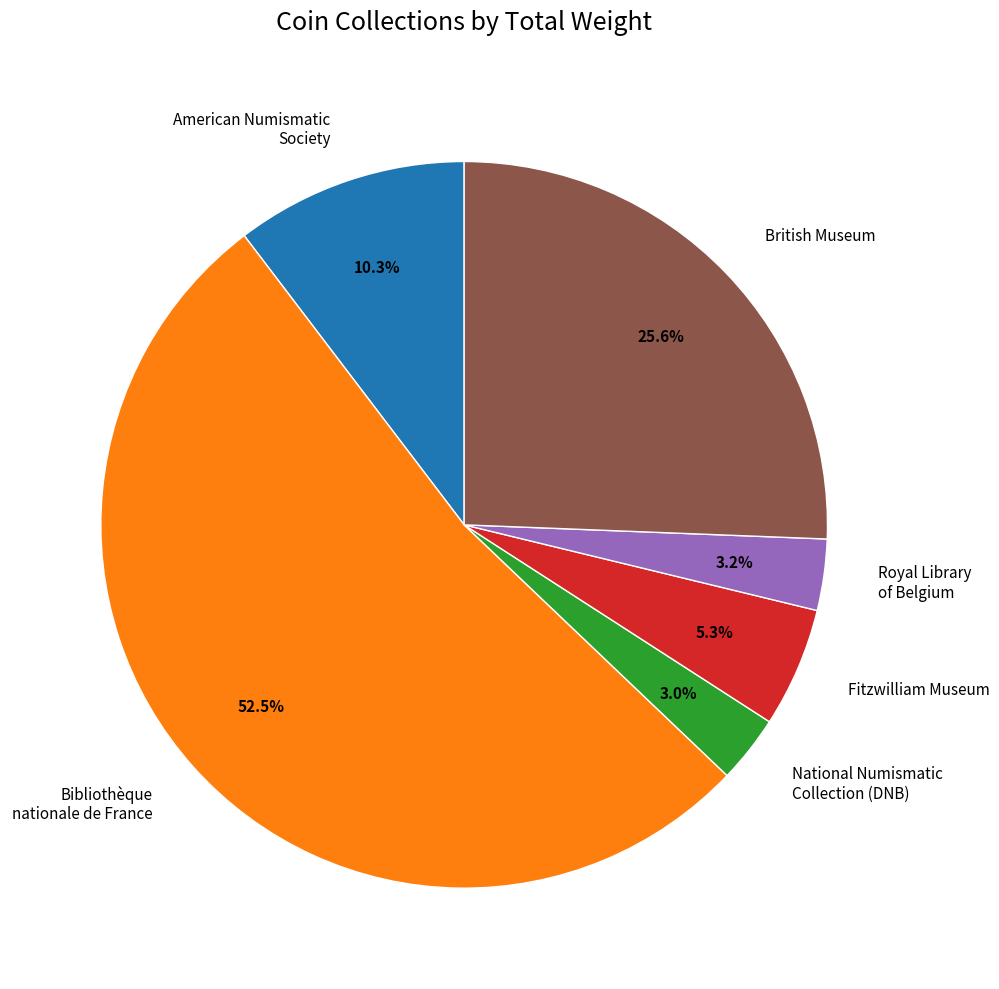

Does Bibliothèque nationale de France account for over 50% of the chart?

Yes